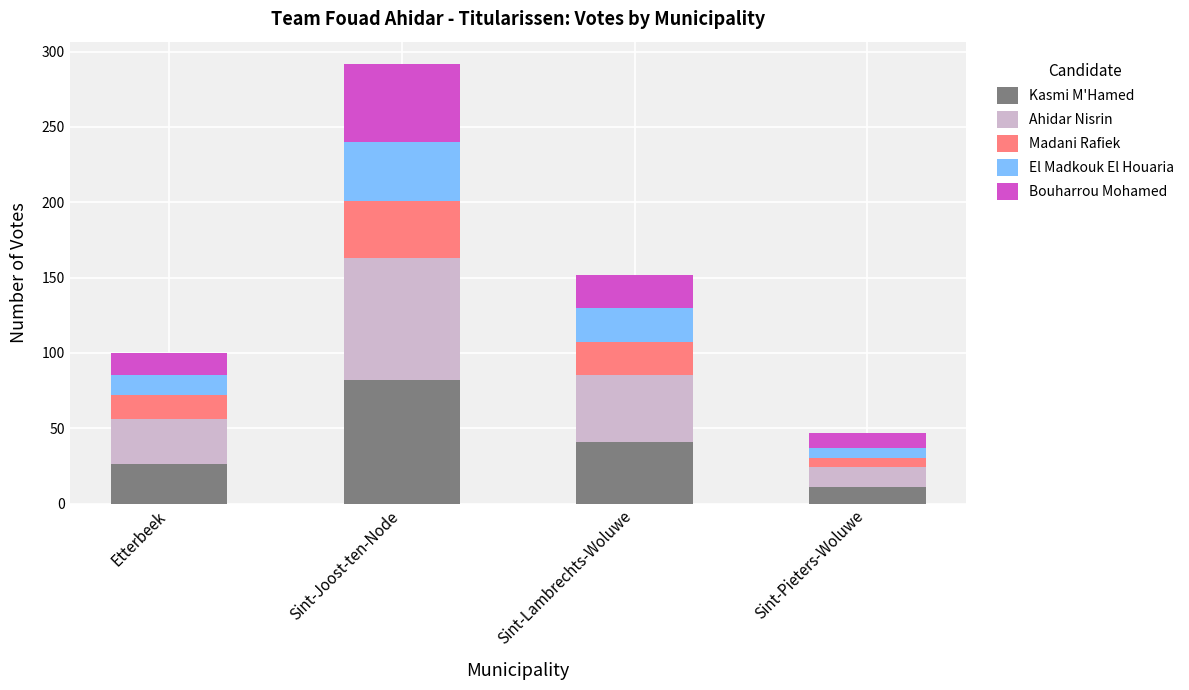

What is the difference between the Kasmi M'Hamed values at Sint-Lambrechts-Woluwe and Sint-Pieters-Woluwe?

30